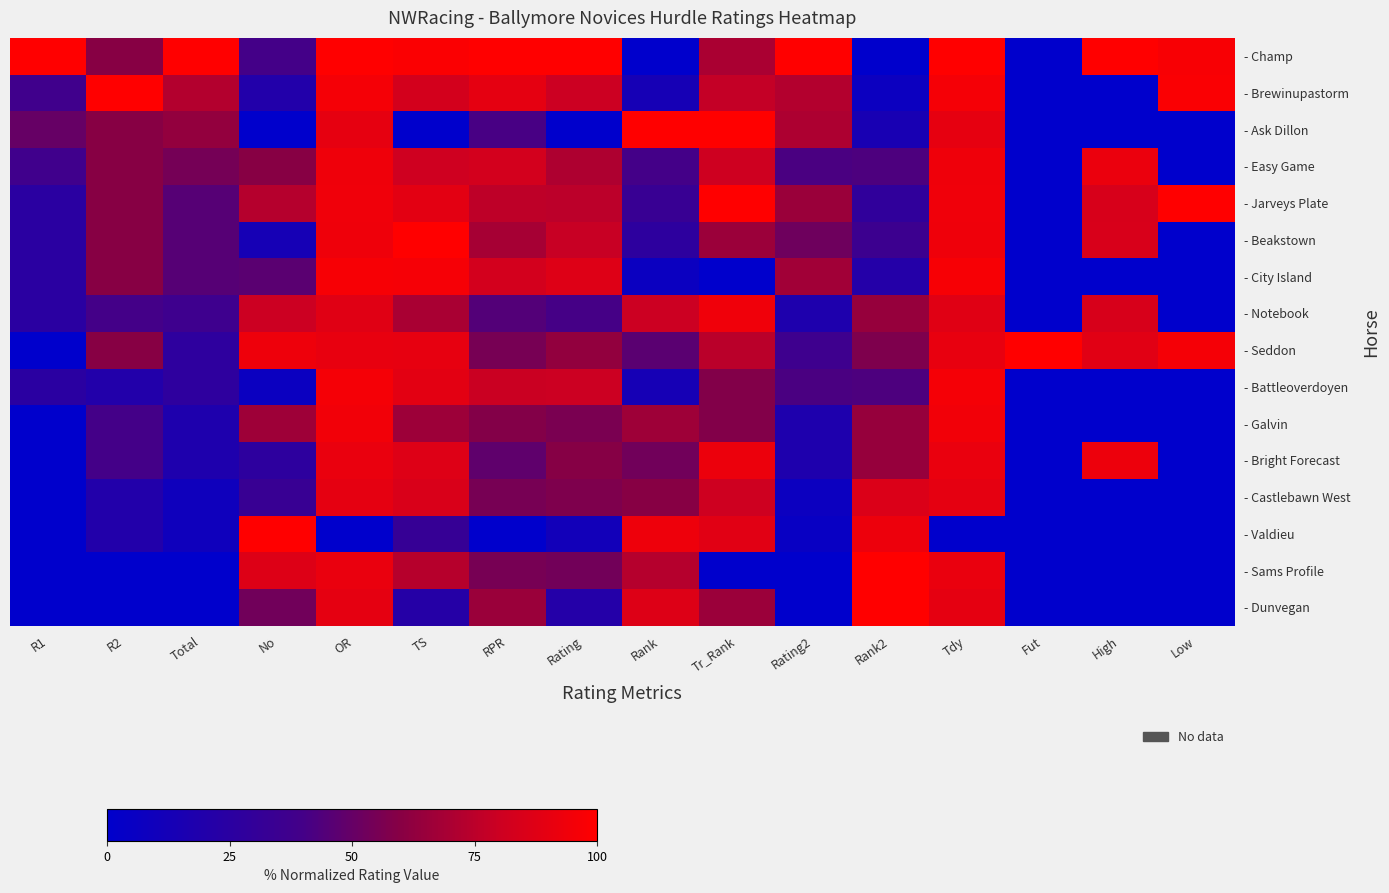

At No, list the series in order from largest to smallest.

- Valdieu, - Seddon, - Sams Profile, - Notebook, - Jarveys Plate, - Galvin, - Easy Game, - Dunvegan, - City Island, - Champ, - Castlebawn West, - Bright Forecast, - Brewinupastorm, - Beakstown, - Battleoverdoyen, - Ask Dillon